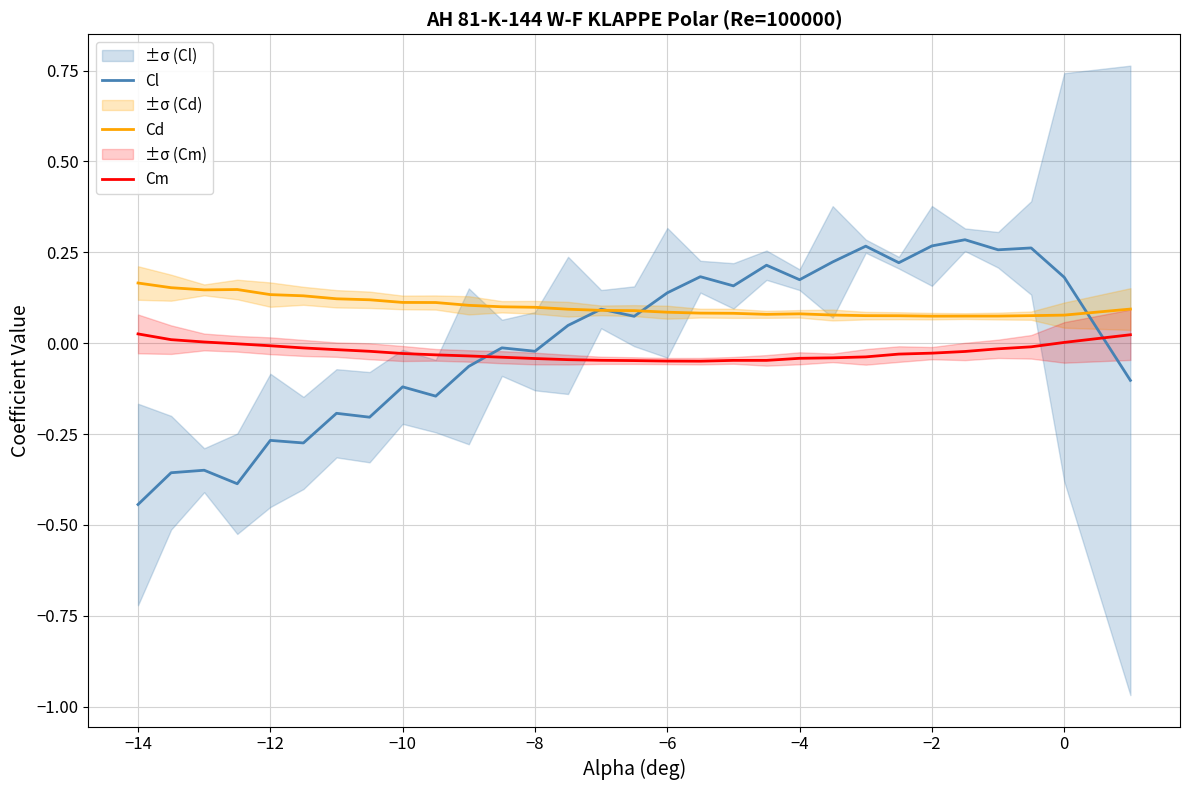

Which series has the largest total across all categories?

Cd